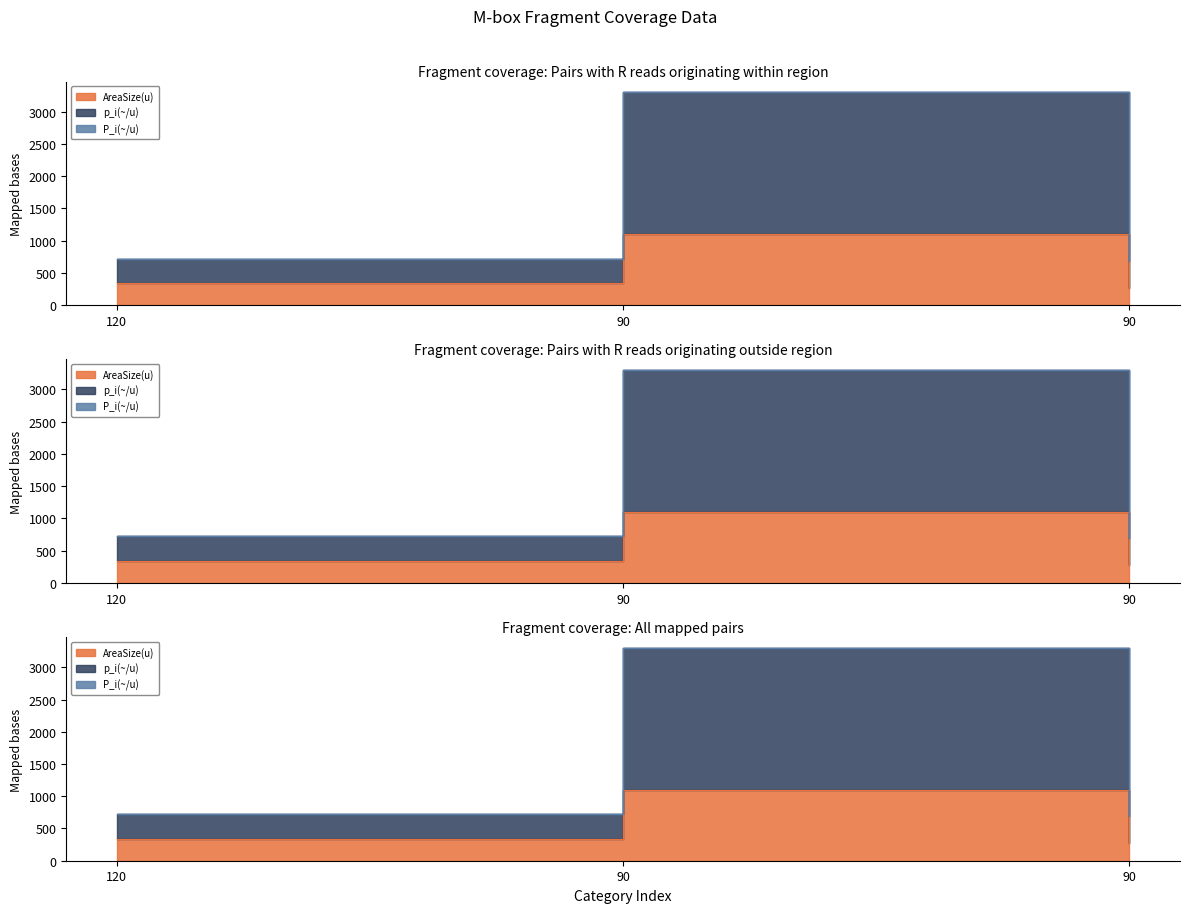

Where is AreaSize(u) nearest to the value 685?

120